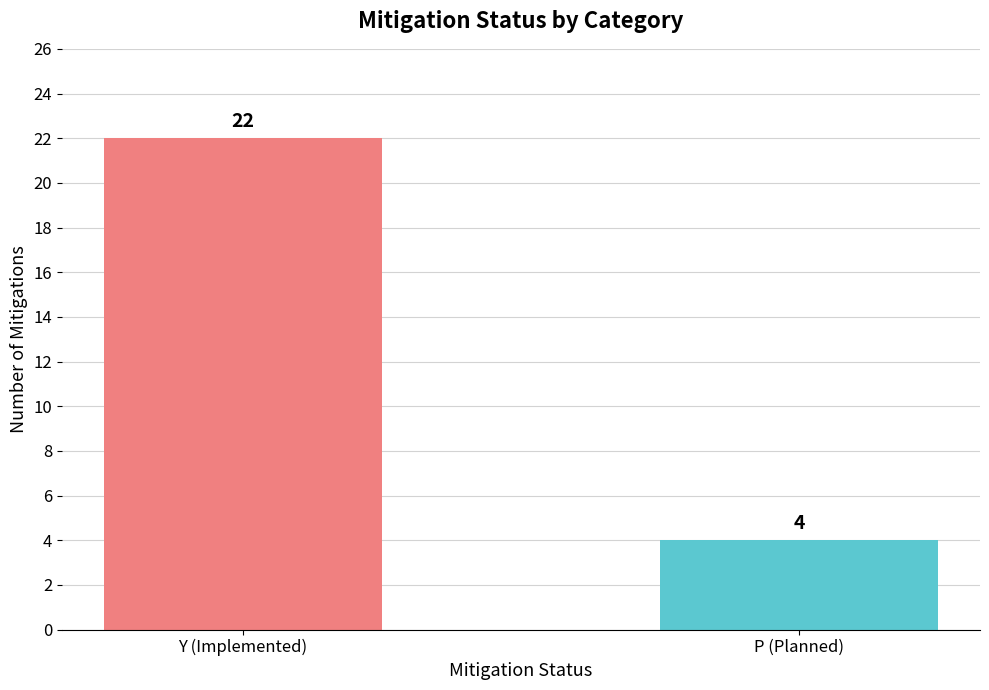

What is the value of the 1st bar from the left?

22